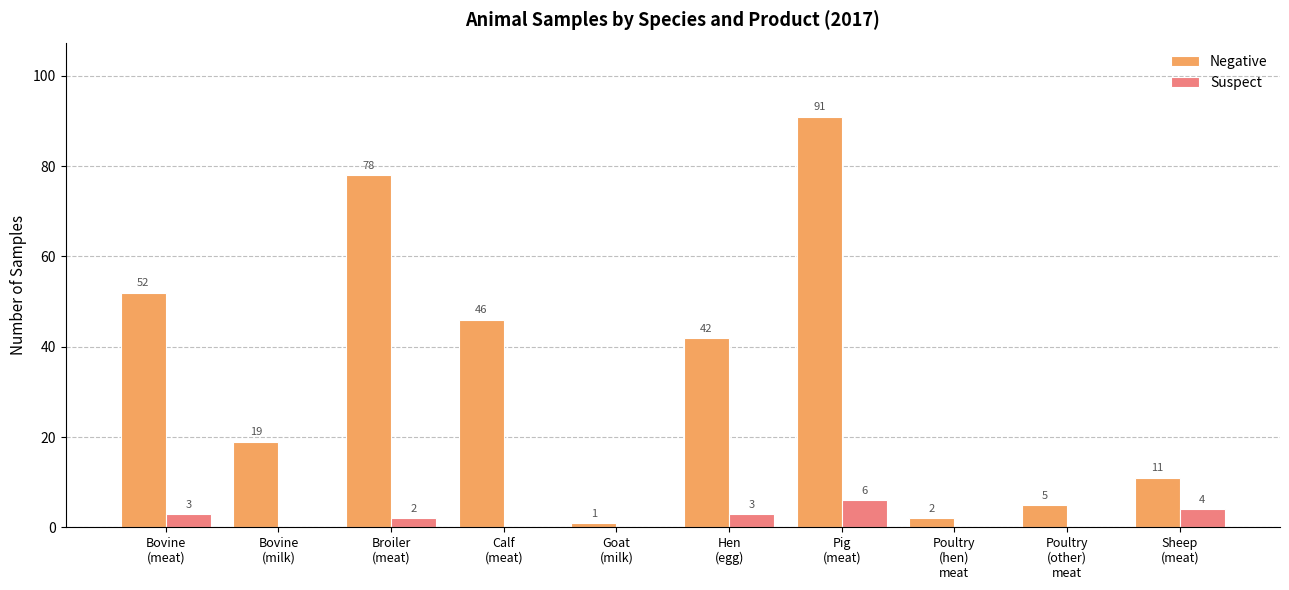

What is the highest value of the Suspect series?

6